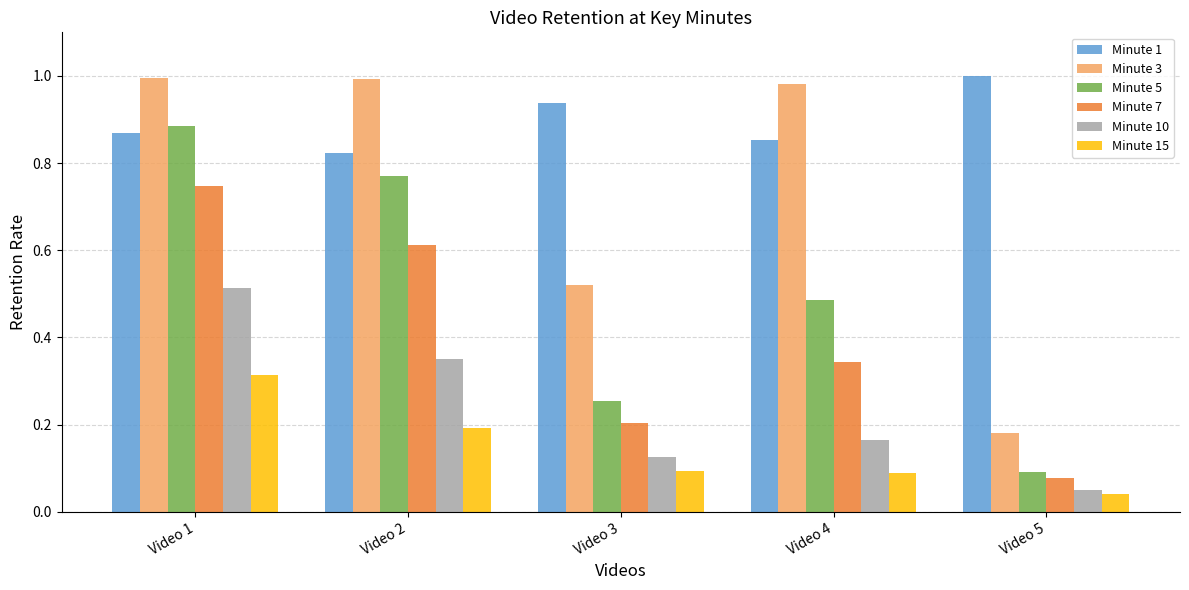

Rank the categories by Minute 7 value from lowest to highest.

Video 5, Video 3, Video 4, Video 2, Video 1